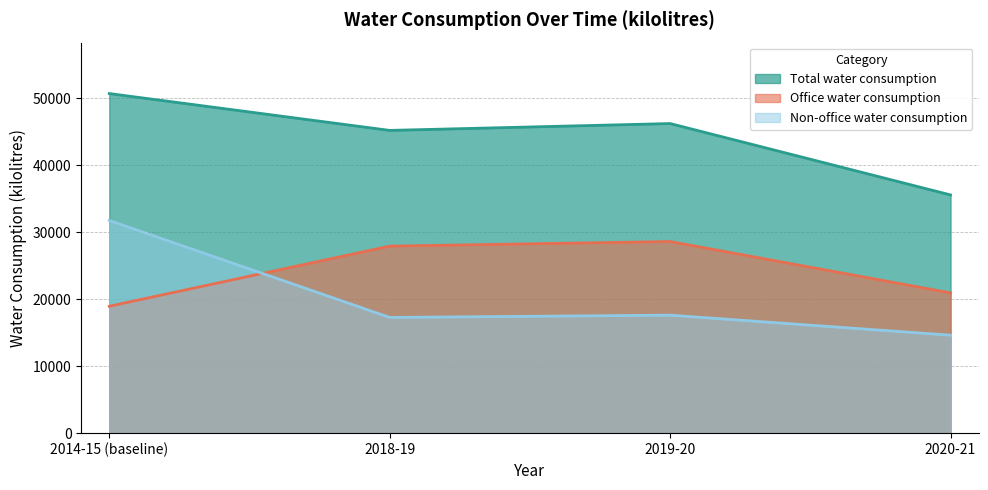

Which series has the largest range (max minus min)?

Non-office water consumption